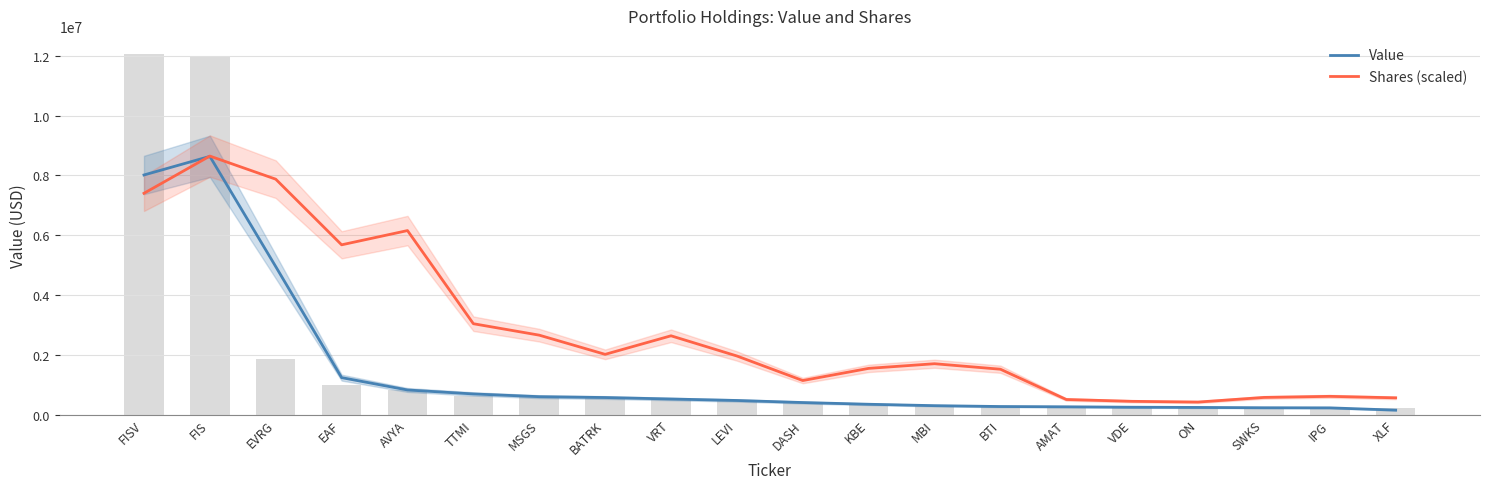

What is the difference between the highest and lowest values at VDE?

197361.7